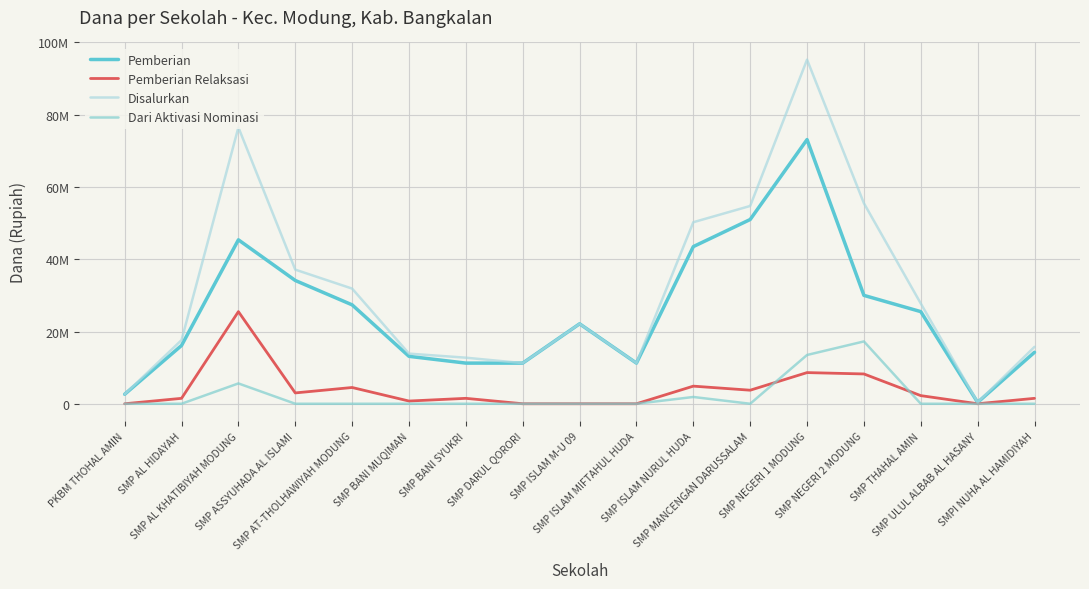

Which series changed the most between SMP BANI SYUKRI and SMP NEGERI 1 MODUNG?

Disalurkan